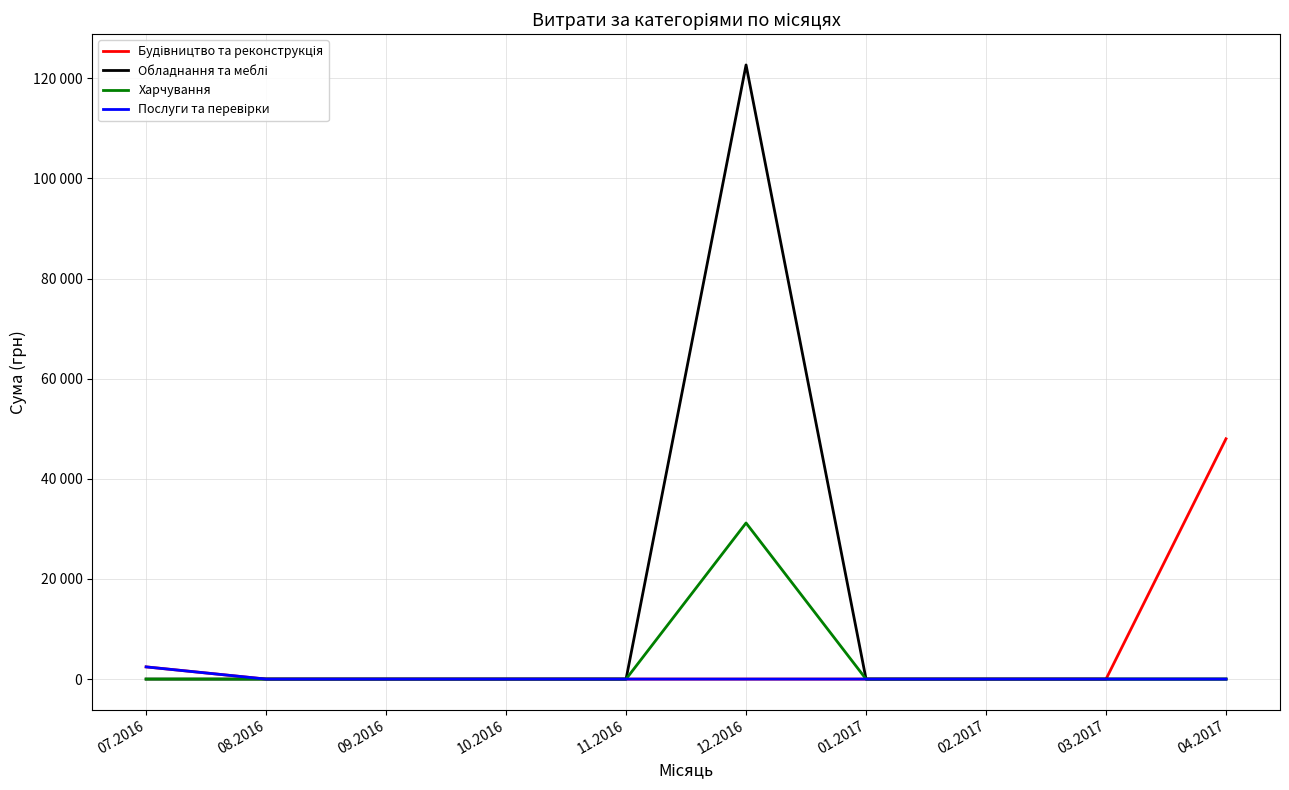

True or false: Послуги та перевірки has a value of 0.0 at 09.2016.

True